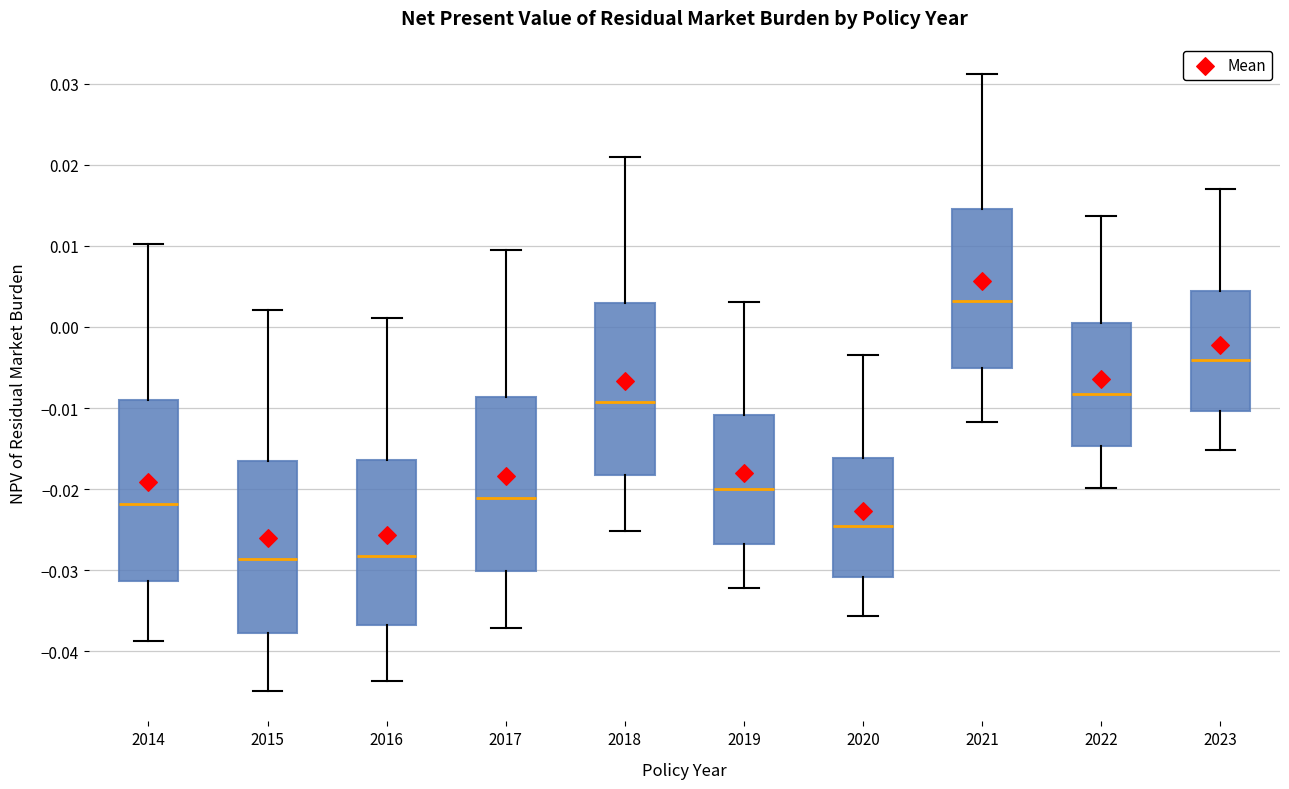

Where is the lower edge of the box at x = 2017 on the y-axis? The values are not printed on the chart, so give them approximately, as read against the axis.

-0.030